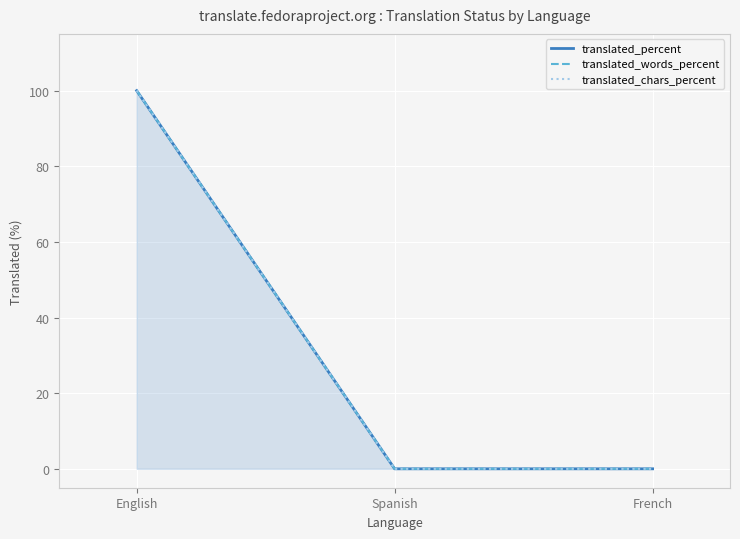

Between English and French, which is larger?

English